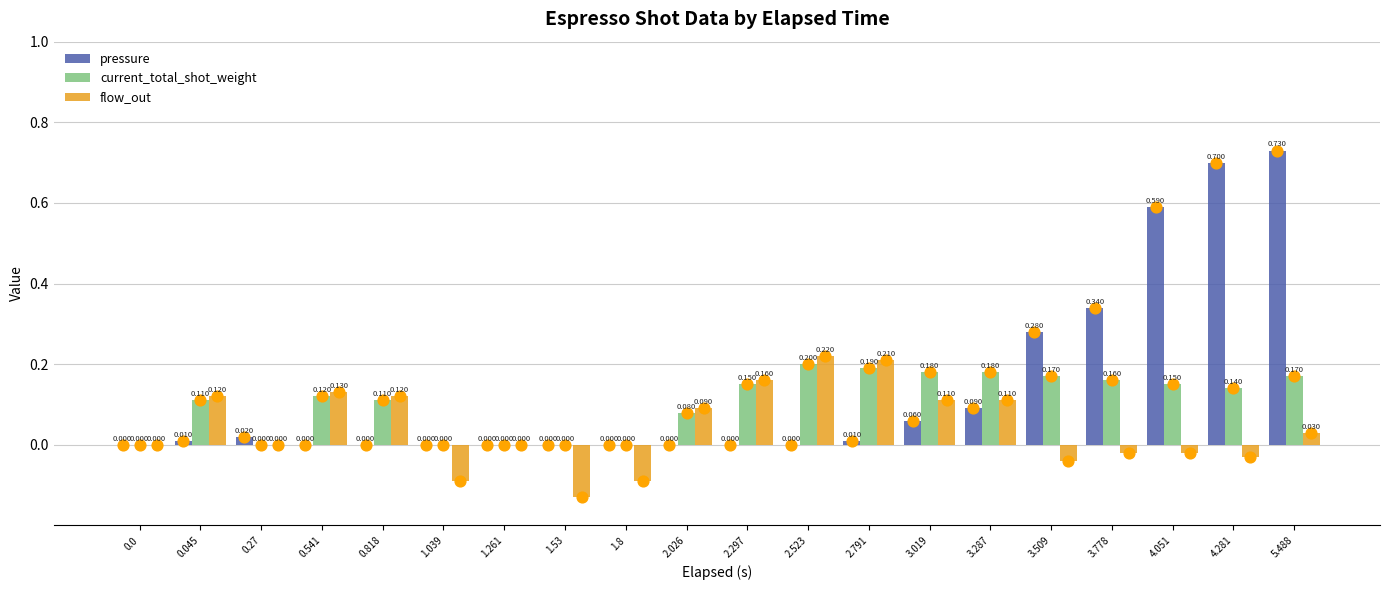

What are all the series names shown in the legend?

pressure, current_total_shot_weight, flow_out